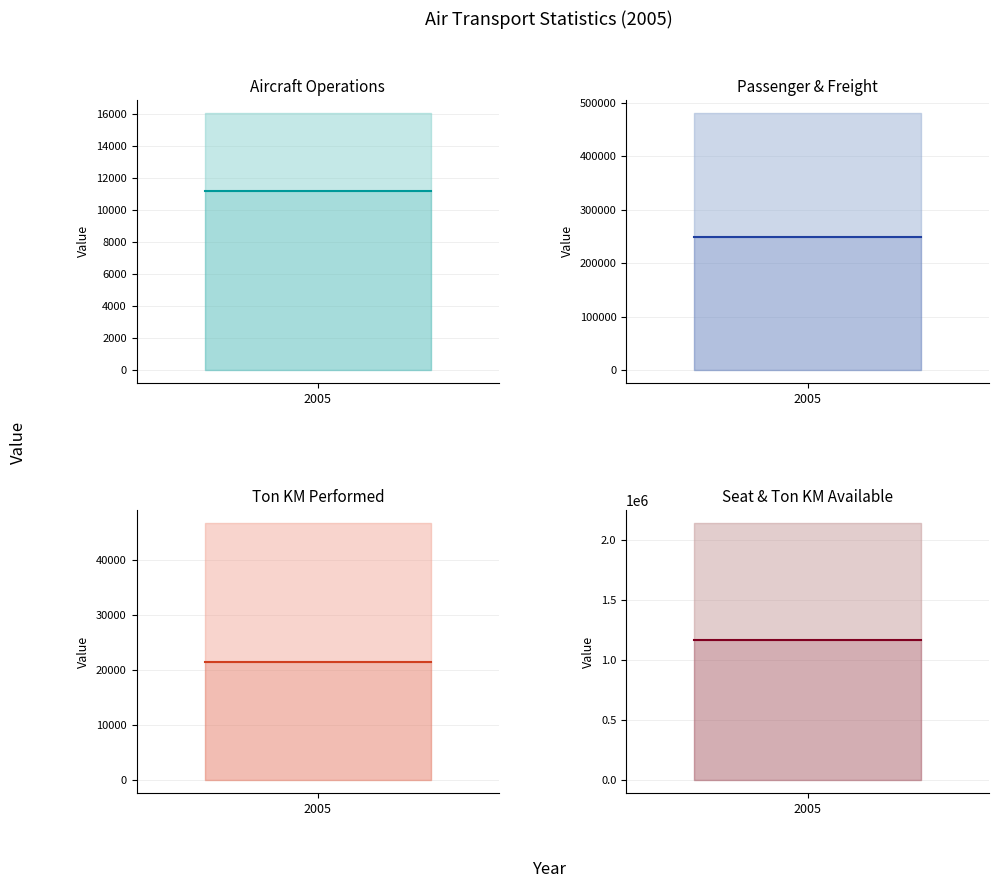

Does the chart display data point markers on the line(s)?

No